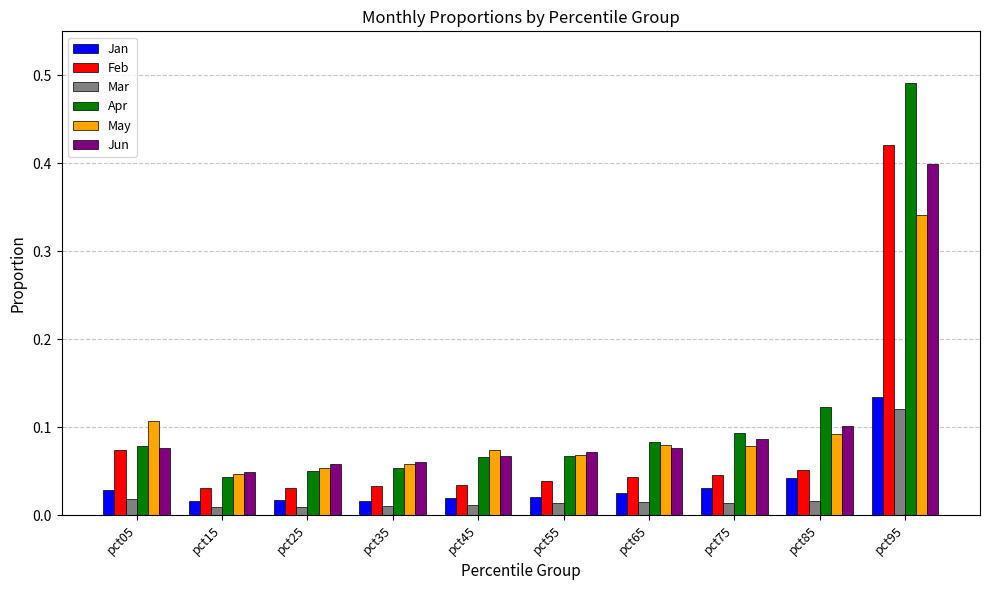

Which series changed the most between pct25 and pct95?

Apr